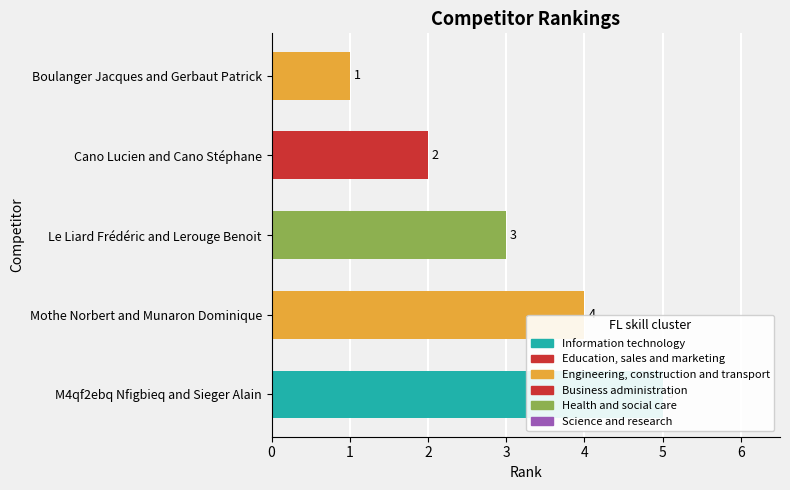

Is it true that the value at Boulanger Jacques and Gerbaut Patrick is 1?

True